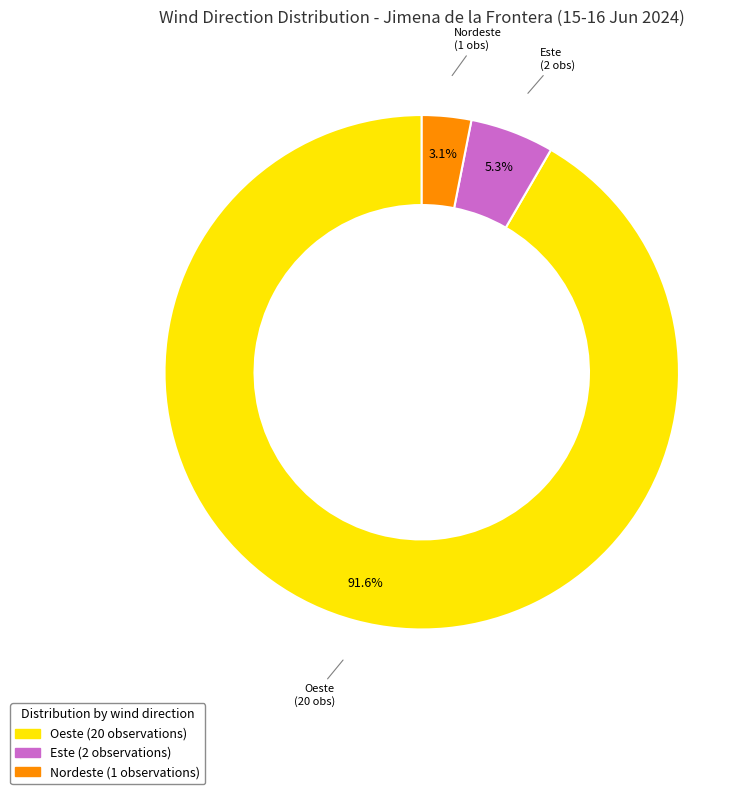

Is there any slice that represents more than half of the pie?

Yes